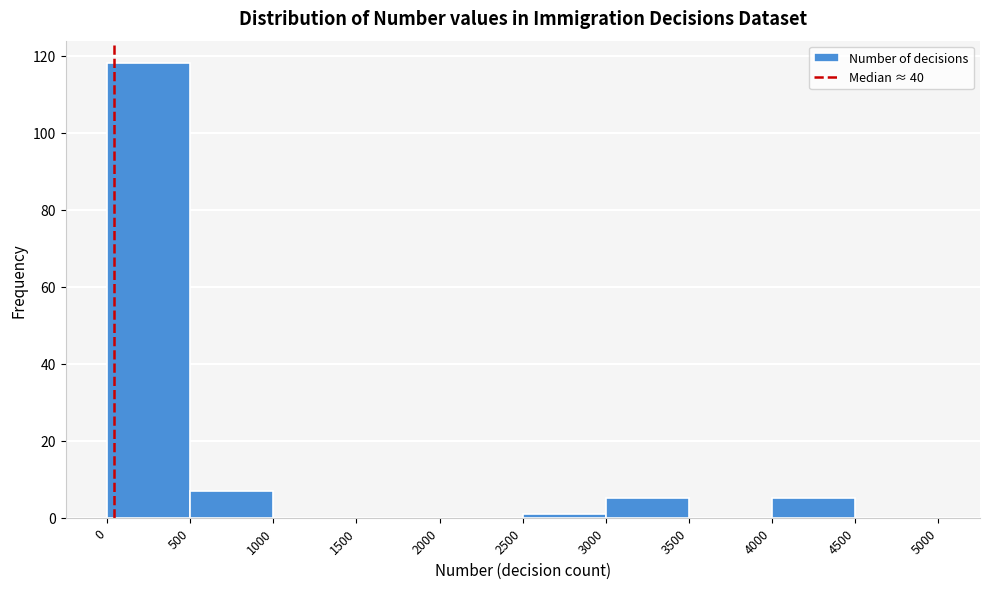

What is the height of the bar covering 3000 to 3500 on the x-axis? The values are not printed on the chart, so give them approximately, as read against the axis.

6